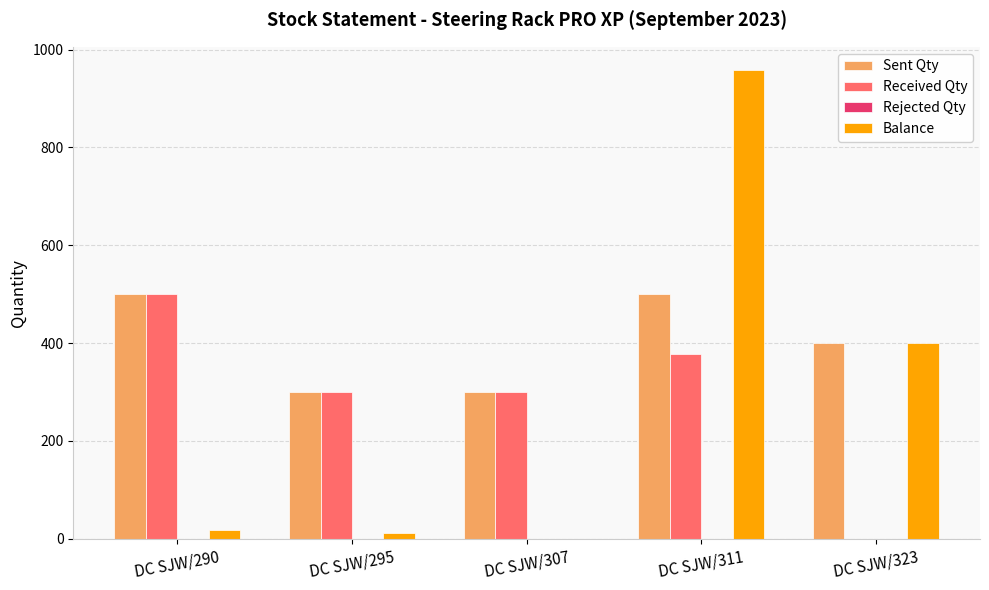

Reading right to left, list all the values displayed in this chart.

Sent Qty: DC SJW/323=400	DC SJW/311=500	DC SJW/307=300	DC SJW/295=300	DC SJW/290=500
Received Qty: DC SJW/323=0	DC SJW/311=378	DC SJW/307=300	DC SJW/295=300	DC SJW/290=500
Balance: DC SJW/323=400	DC SJW/311=958	DC SJW/307=0	DC SJW/295=12	DC SJW/290=18